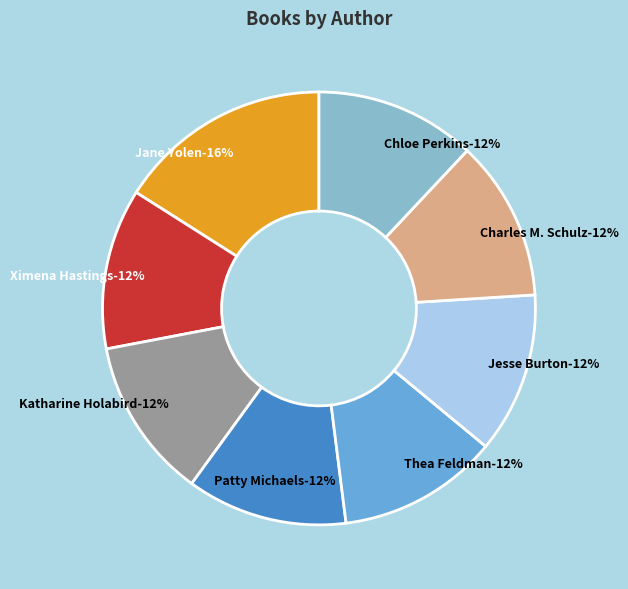

Between Chloe Perkins (521222710) and Charles M. Schulz (19803343), which is larger?

Chloe Perkins (521222710)